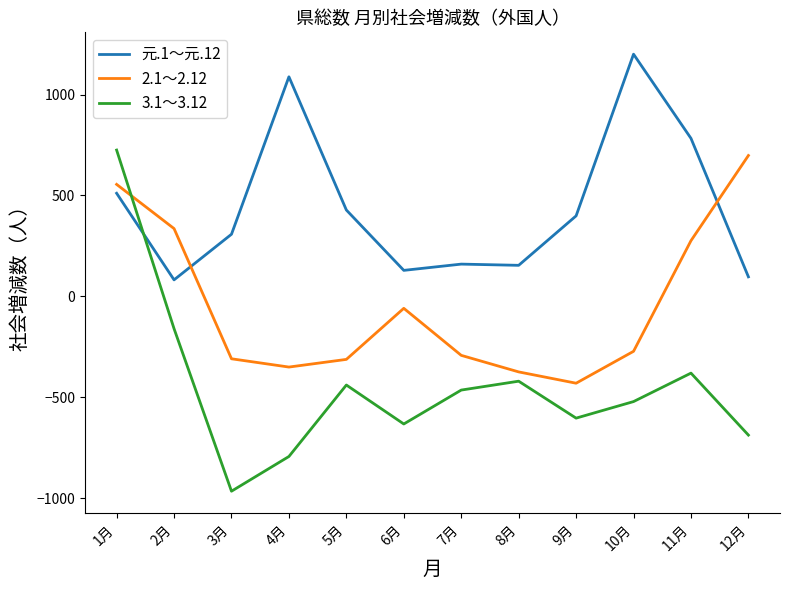

What is the difference between the second highest and second lowest values in the 元.1～元.12 series?

991